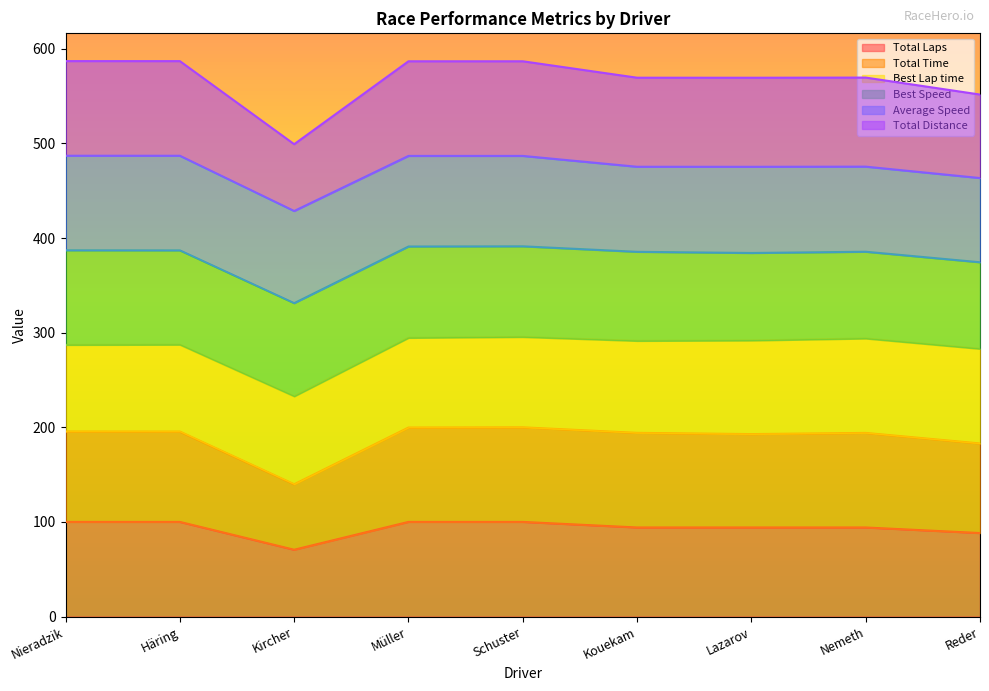

Between Müller and Schuster, which is larger?

Müller